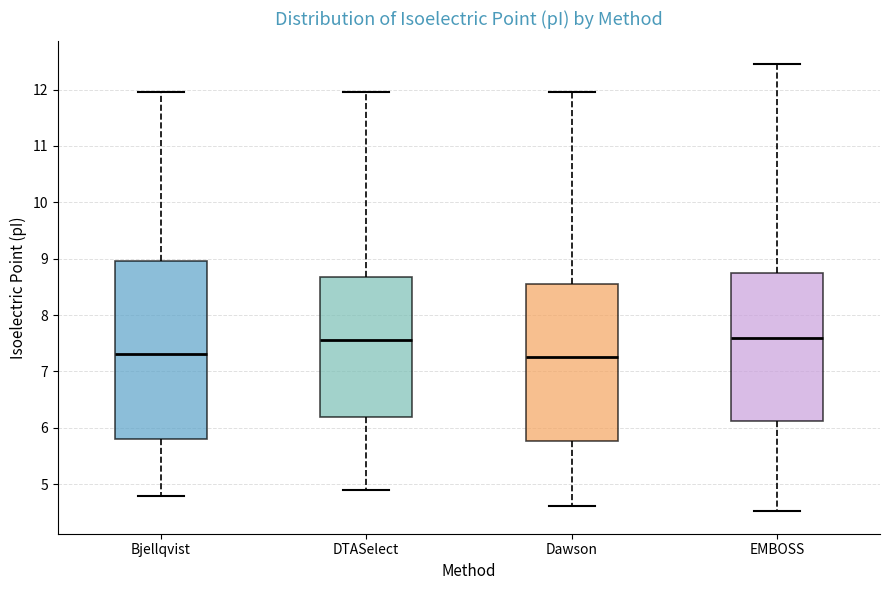

Reading left to right, read every box against the y-axis: the position of its median line, the range the box covers, and the ends of its whiskers. The values are not printed on the chart, so give them approximately, as read against the axis.

Bjellqvist: median 7.3, box 5.8 to 9.0, whiskers 4.8 to 12.0
DTASelect: median 7.6, box 6.2 to 8.7, whiskers 4.9 to 12.0
Dawson: median 7.2, box 5.8 to 8.6, whiskers 4.6 to 12.0
EMBOSS: median 7.6, box 6.1 to 8.7, whiskers 4.5 to 12.5